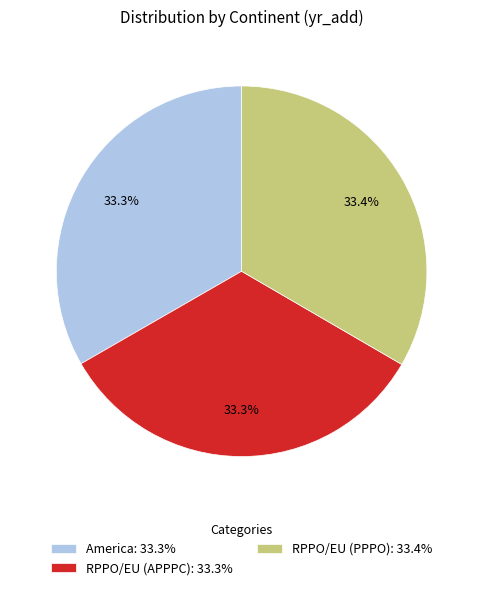

To the nearest percent, what is the combined percentage of RPPO/EU (APPPC) and RPPO/EU (PPPO)?

67%